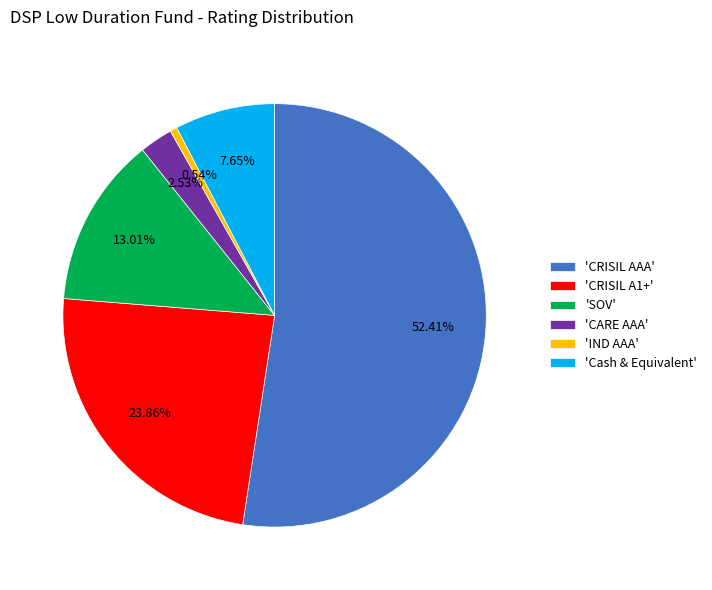

Which category has the smallest portion of the pie?

'IND AAA'